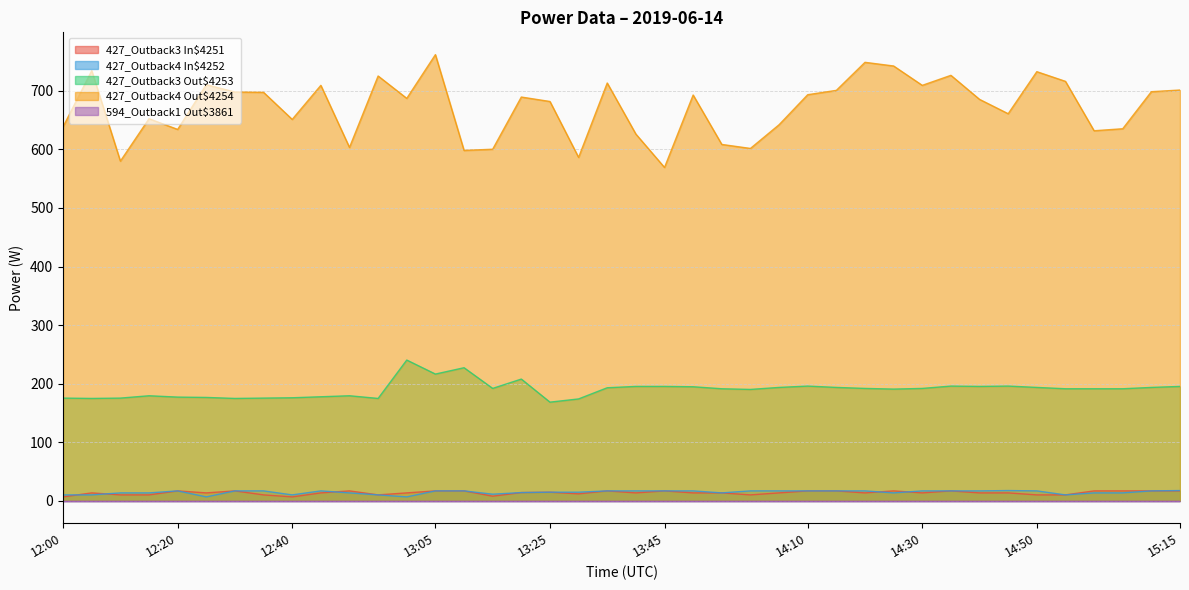

At which category does 427_Outback4 Out$4254 reach its first local peak?

12:05